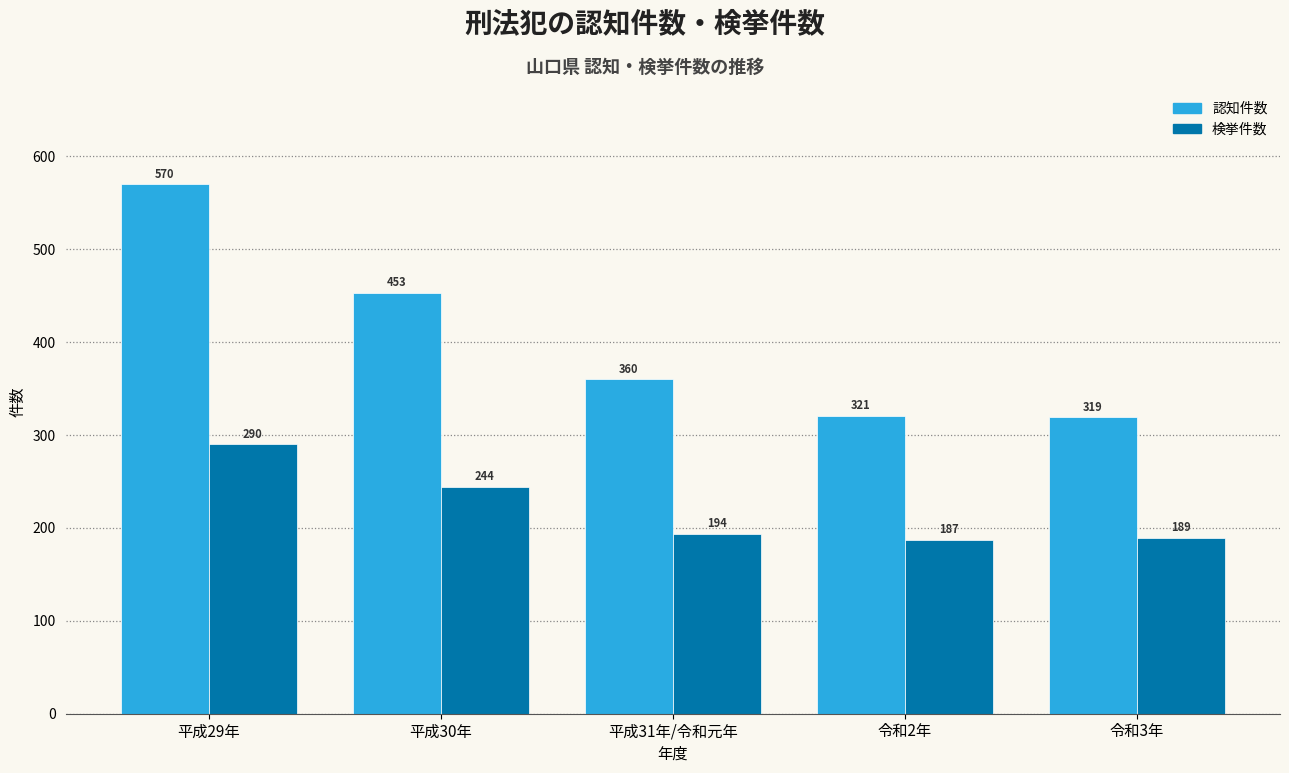

Reading left to right, transcribe all the data shown in this chart.

認知件数: 平成29年=570	平成30年=453	平成31年/令和元年=360	令和2年=321	令和3年=319
検挙件数: 平成29年=290	平成30年=244	平成31年/令和元年=194	令和2年=187	令和3年=189